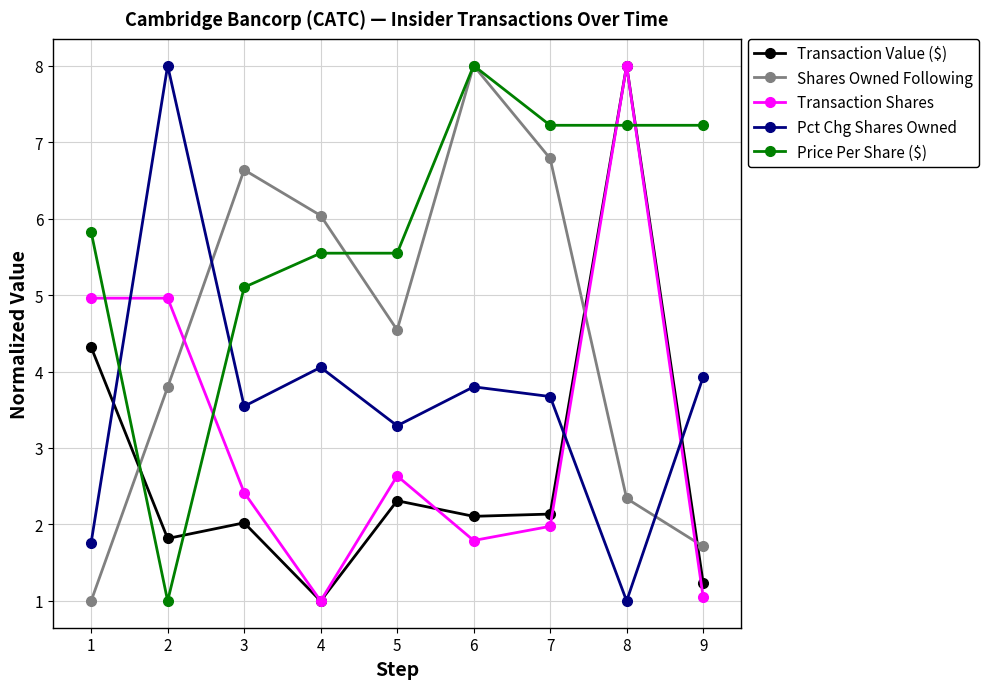

What is the spread (max minus min) of values at 5?

3.2